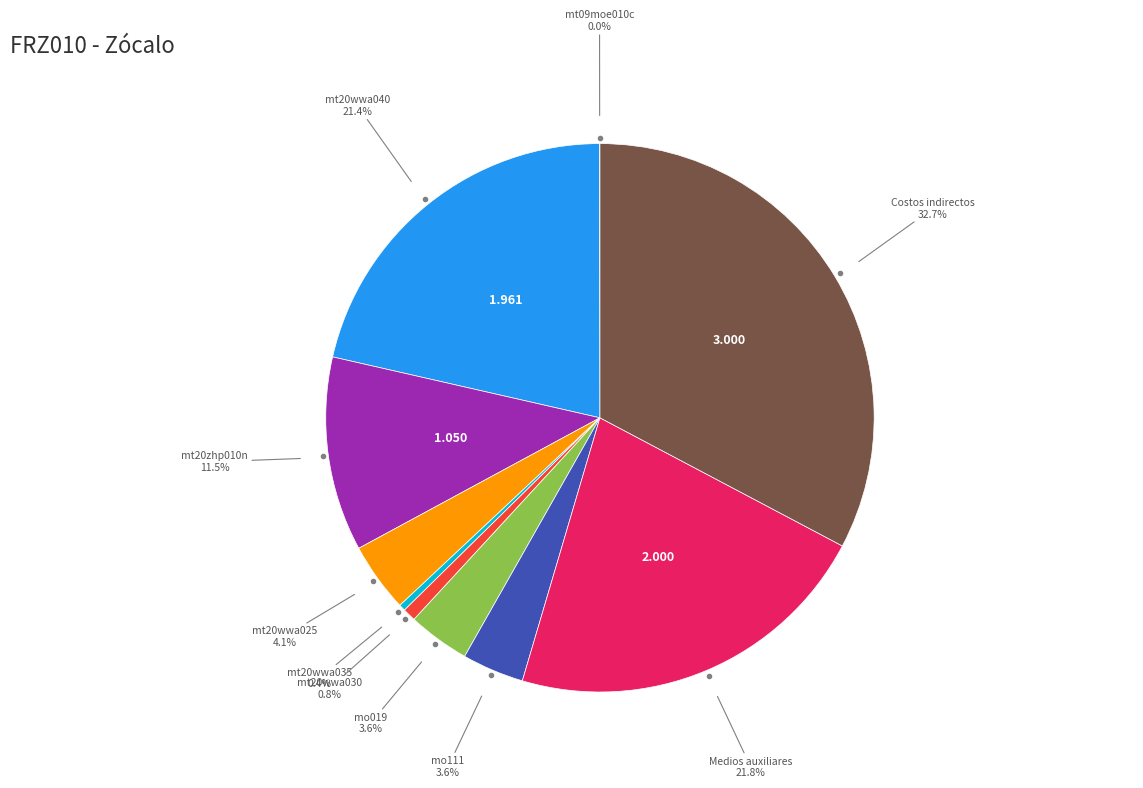

Is there a majority slice in this chart?

No